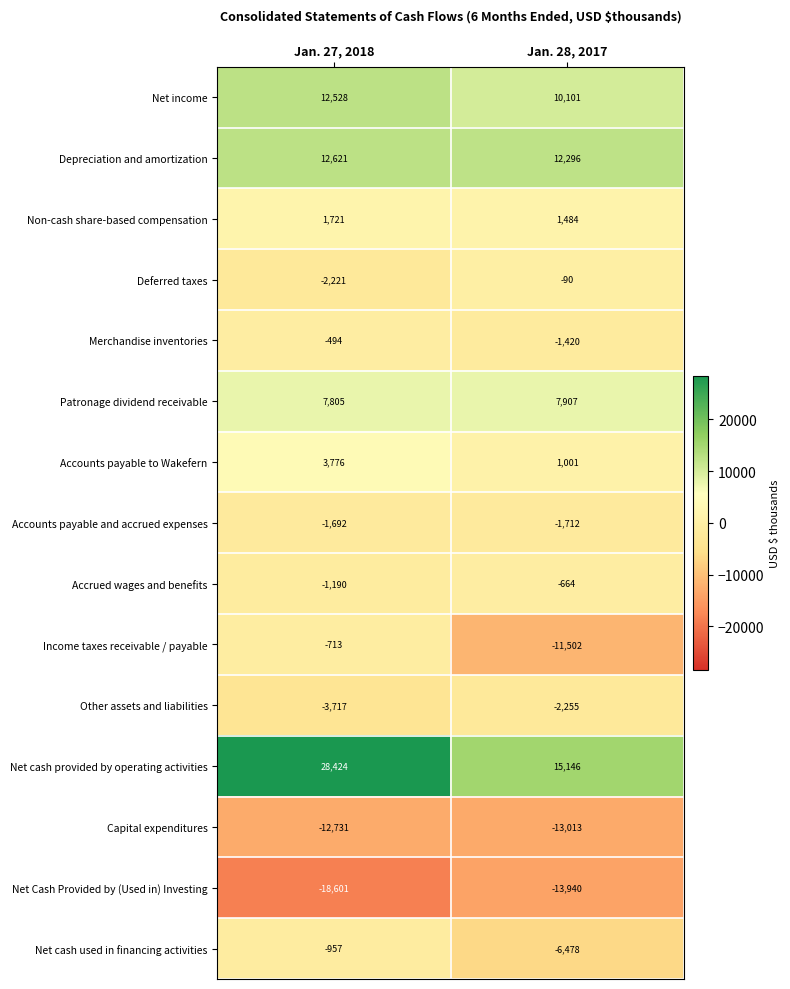

At which category does the chart reach its peak across all series?

Jan. 27, 2018